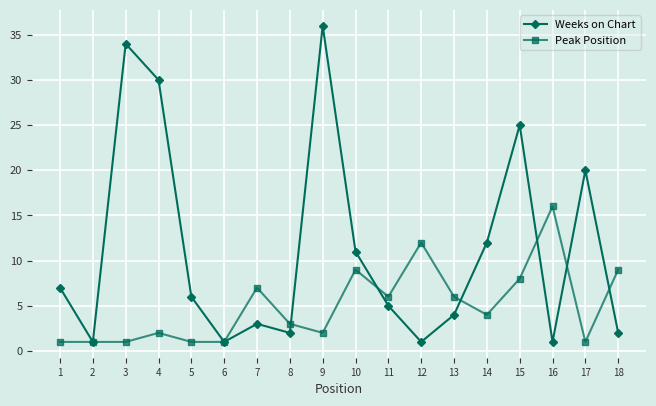

At which category does Weeks on Chart reach its first local peak?

3